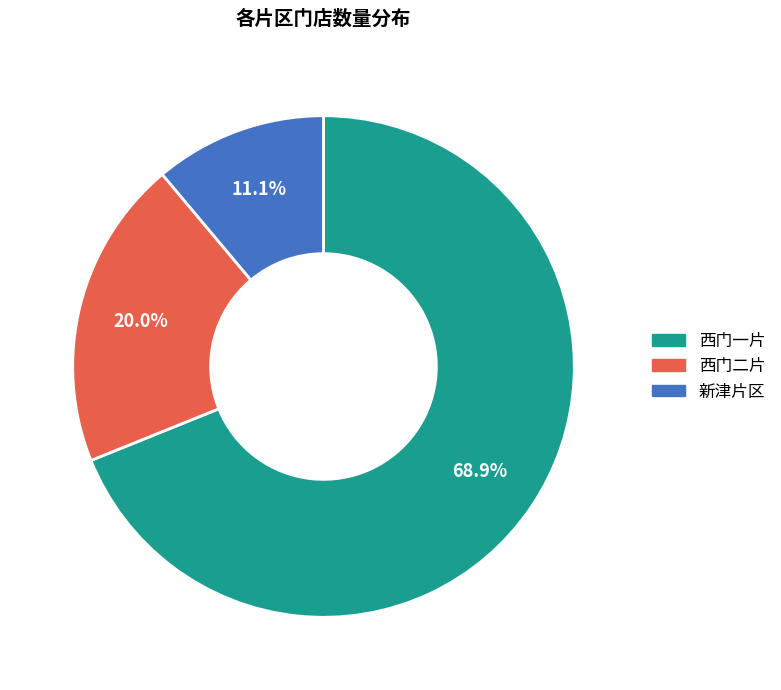

Does any single category account for the majority?

Yes